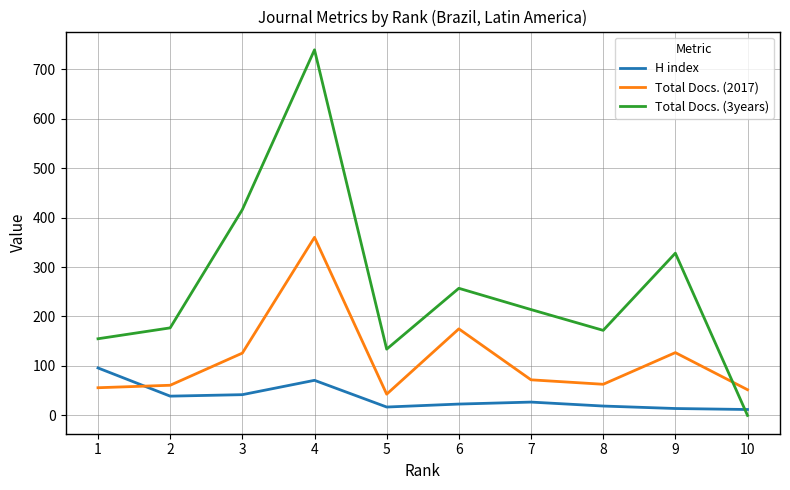

Where do Total Docs. (3years) and Total Docs. (2017) first cross each other?

9 and 10